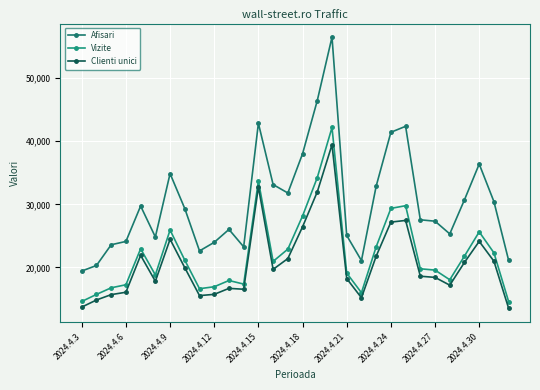

How many interior local valleys does the Vizite series have?

6